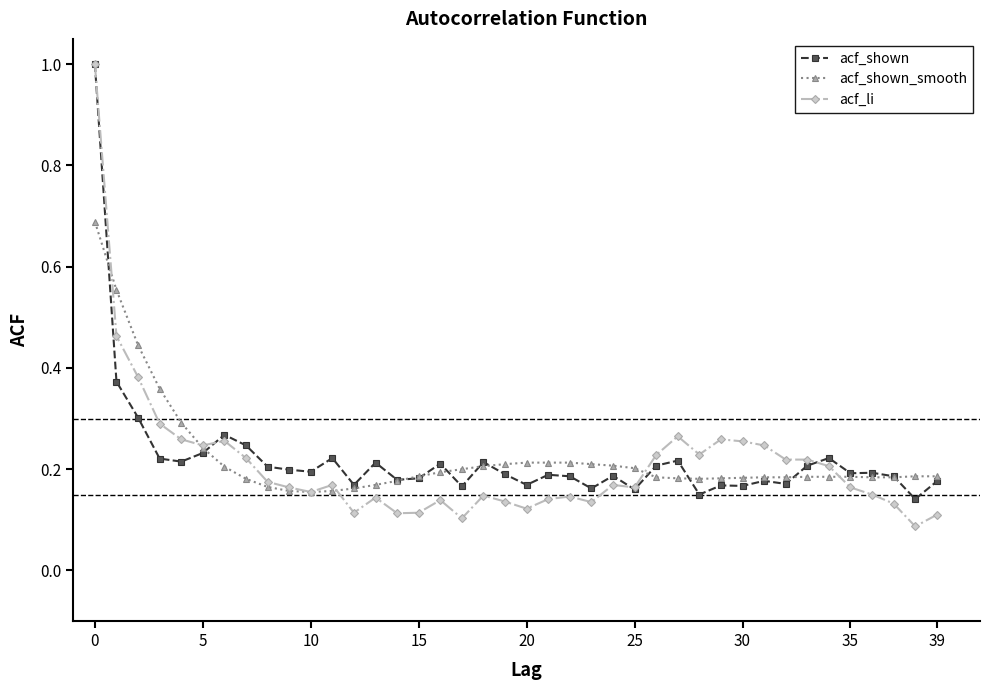

What is the greatest value displayed?

1.0